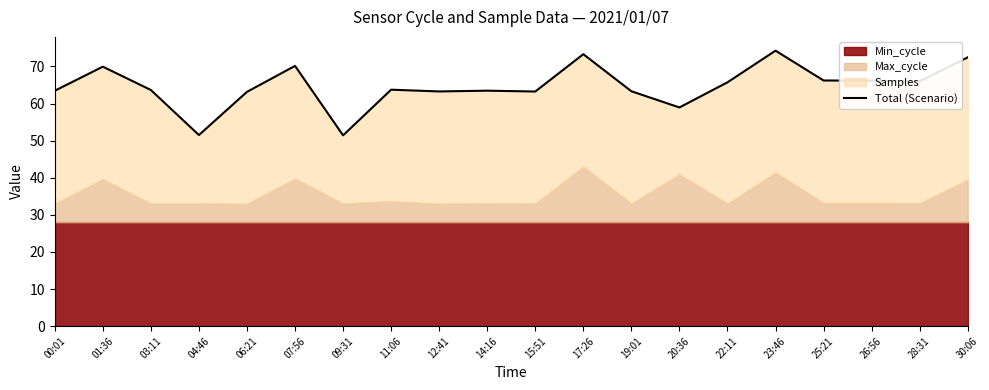

How many interior local peaks (higher than both neighbors) does the data have?

6